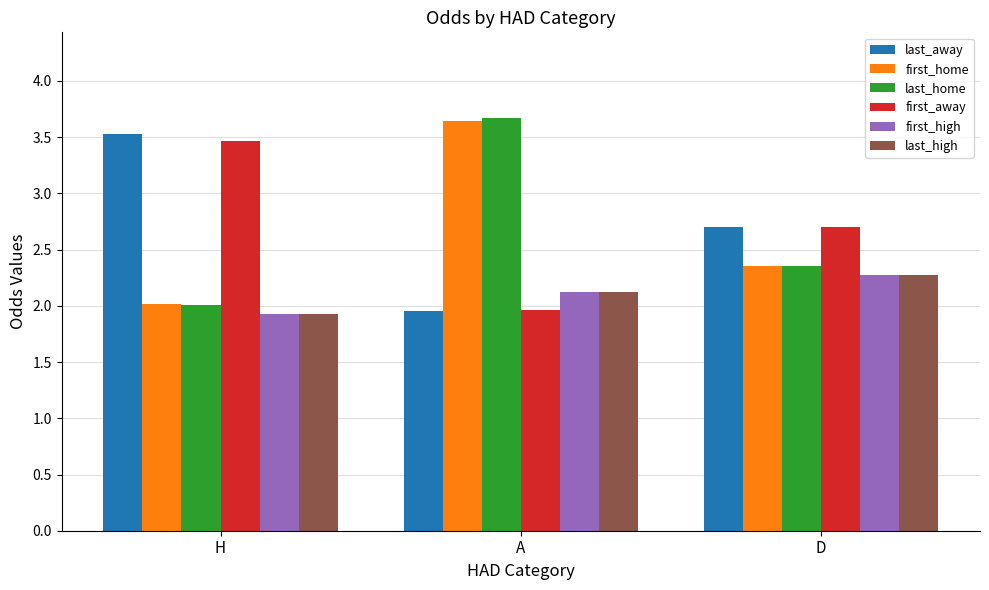

What is the difference between the first_high values at H and A?

0.2